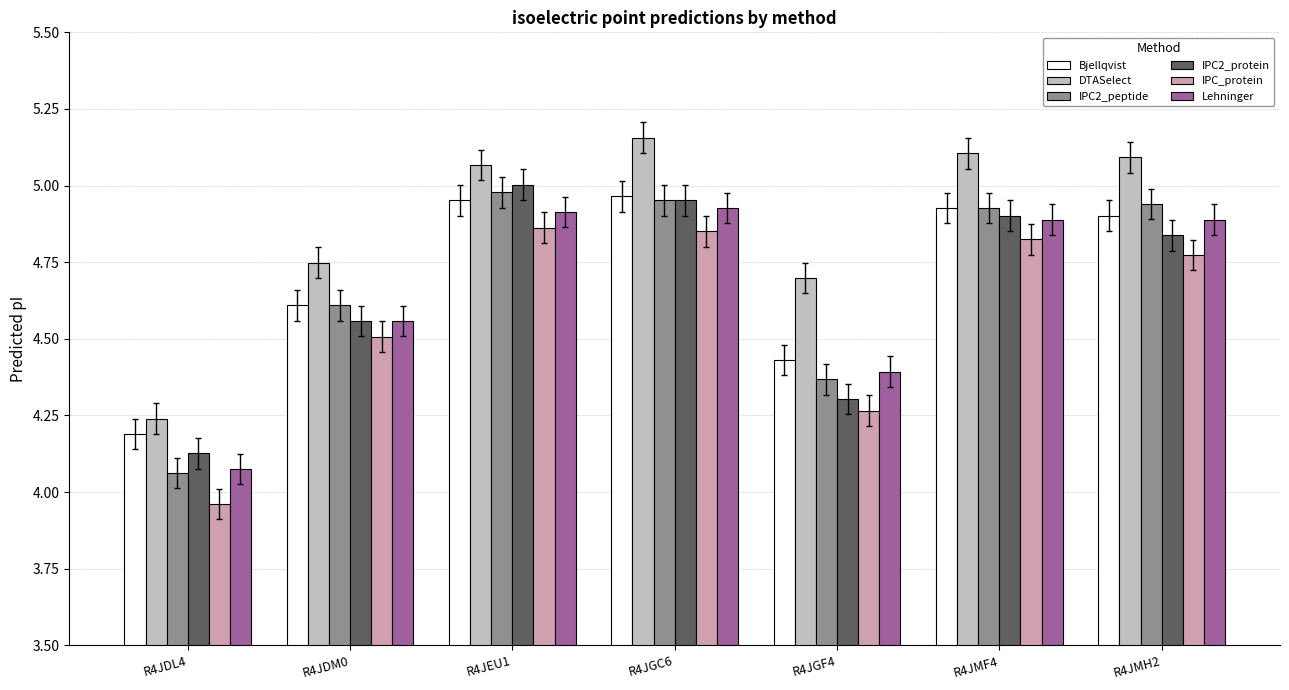

What are all the series names shown in the legend?

Bjellqvist, DTASelect, IPC2_peptide, IPC2_protein, IPC_protein, Lehninger